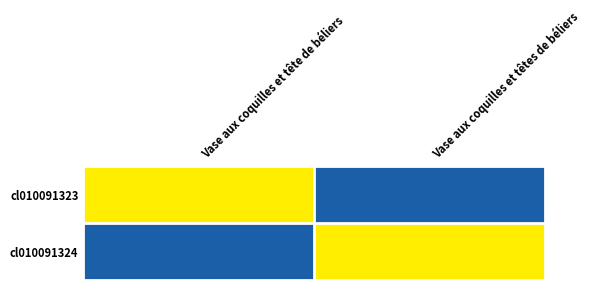

Which series has the largest range (max minus min)?

cl010091323